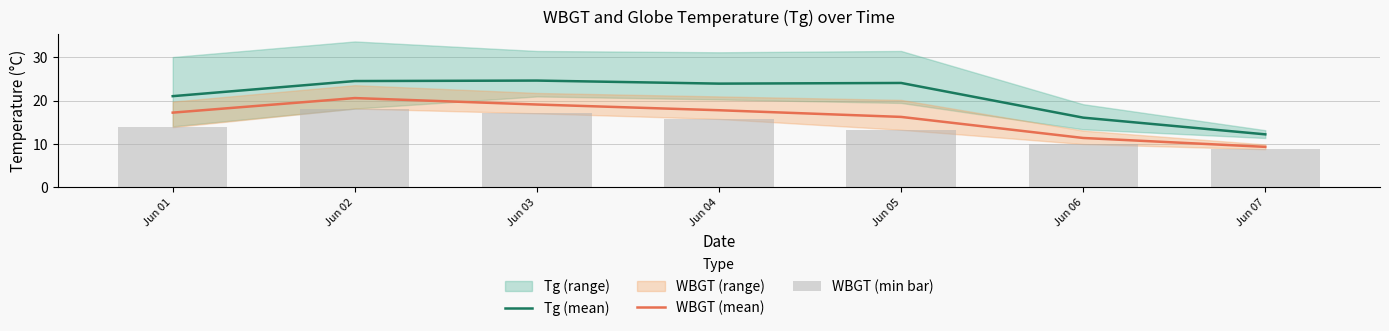

Rank the series by their average value, from highest to lowest.

Tg (mean), WBGT (mean), WBGT (min bar)